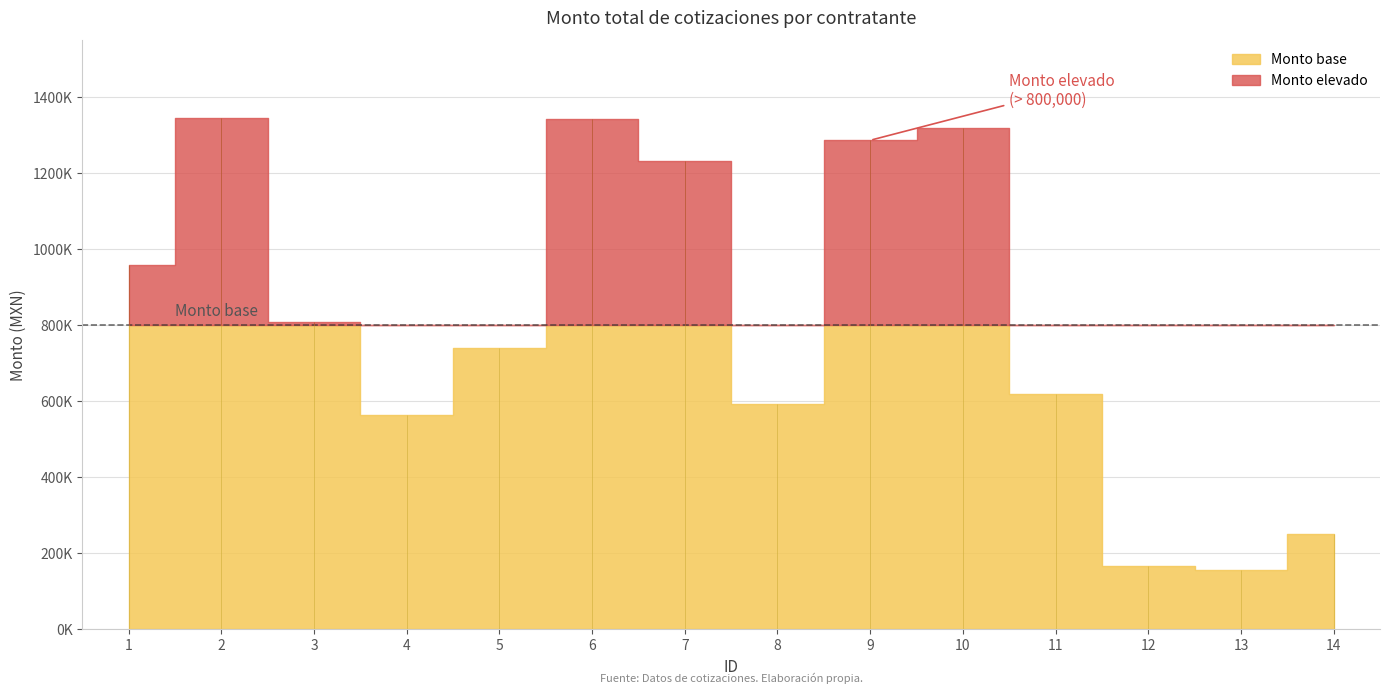

How many values exceed 809230?

6